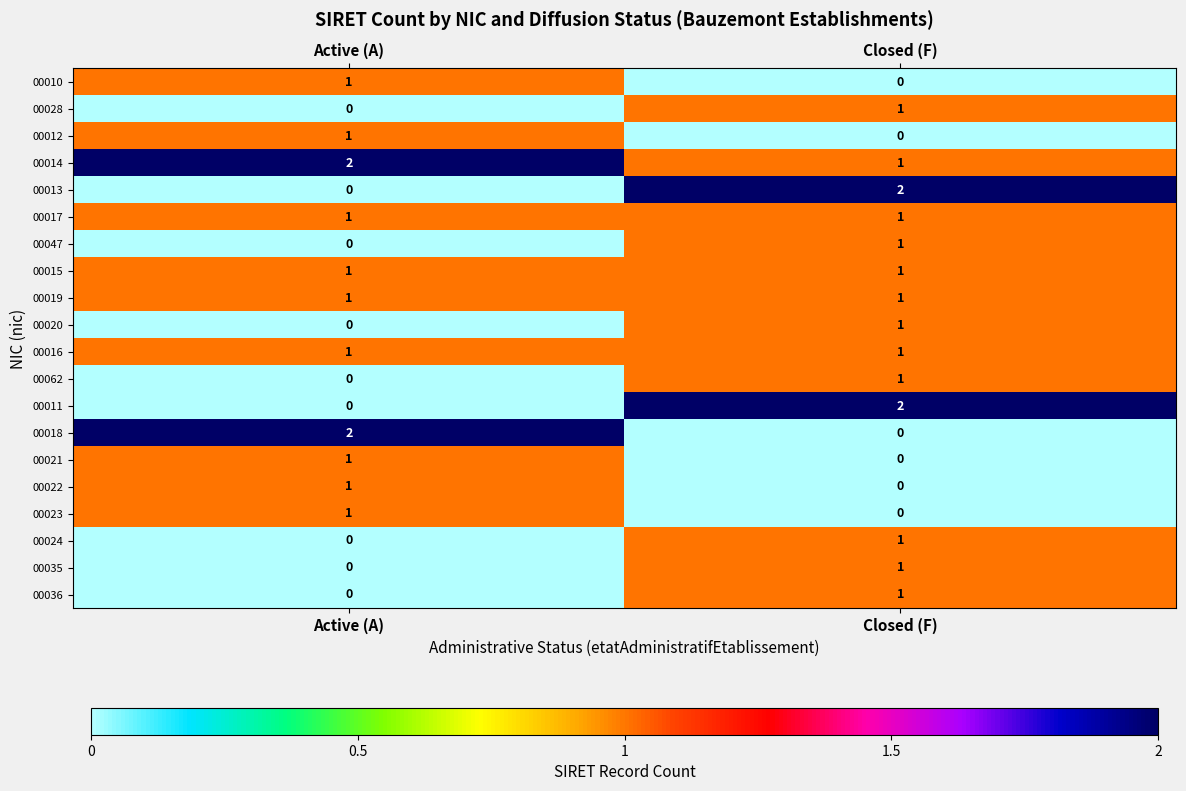

How many positive values does the 00036 series have?

1